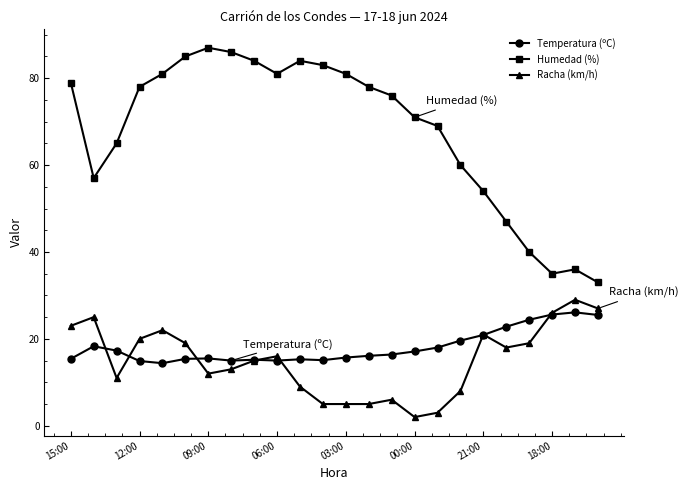

How many lines are shown in the chart?

3